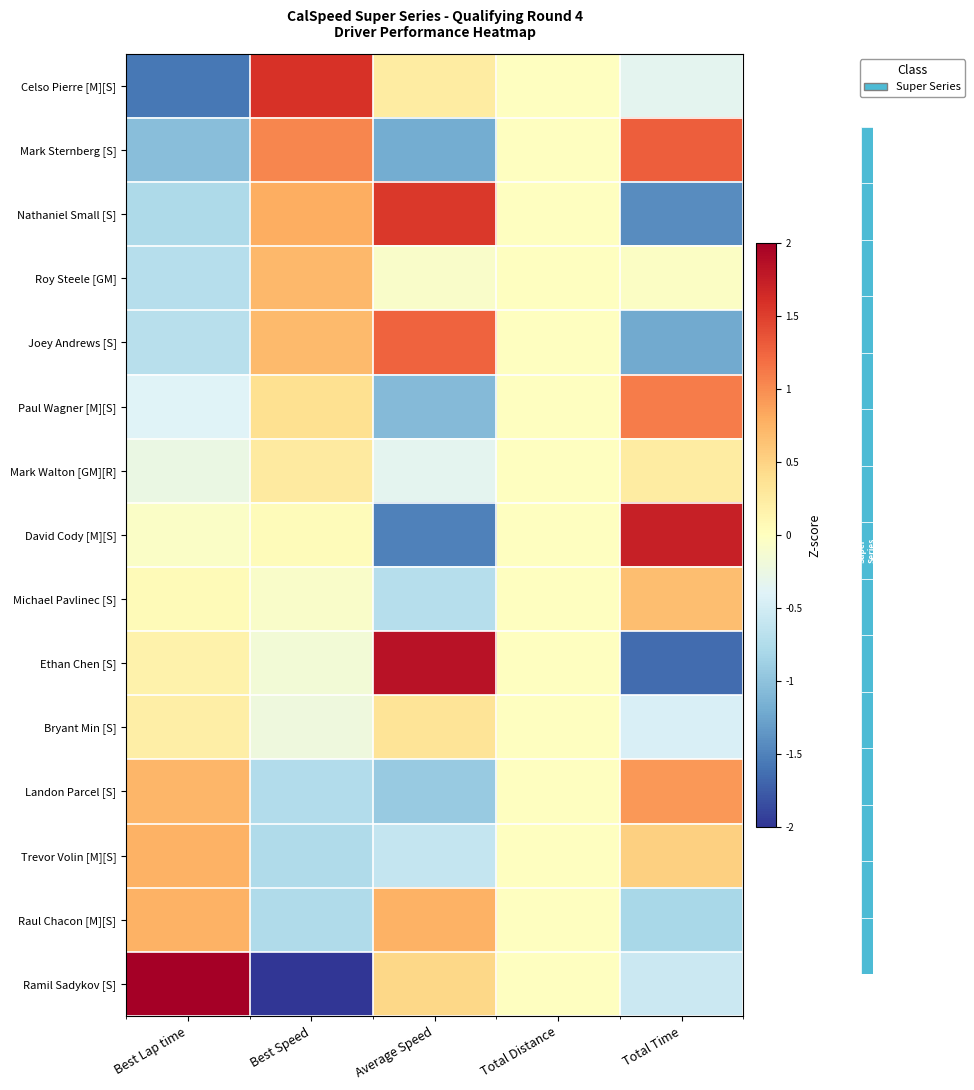

At which category is the sum across all series the highest?

Best Lap time